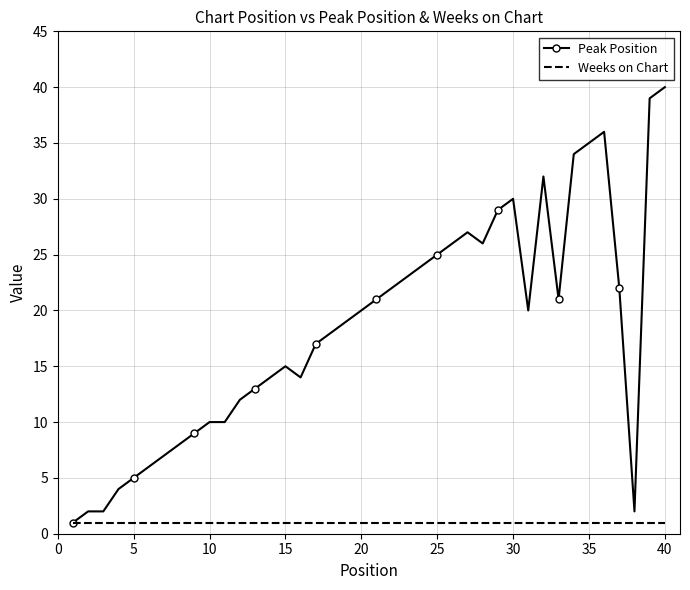

Which series has the largest range (max minus min)?

Peak Position